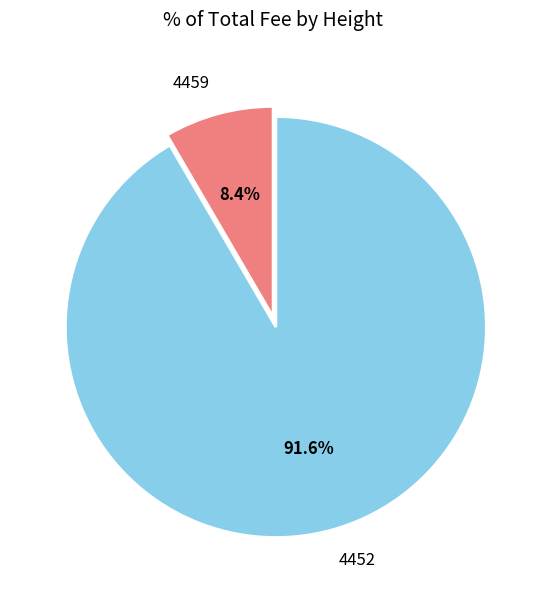

Do 4459 and 4452 together represent more than half of the pie?

Yes